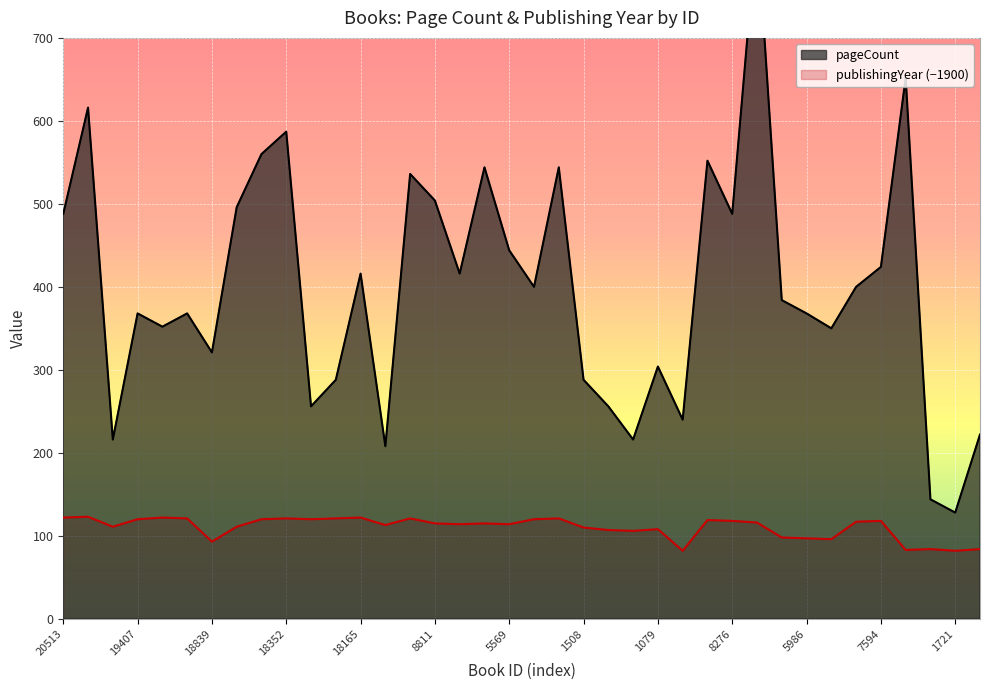

The value of publishingYear at 13739 is 120. True or false?

True